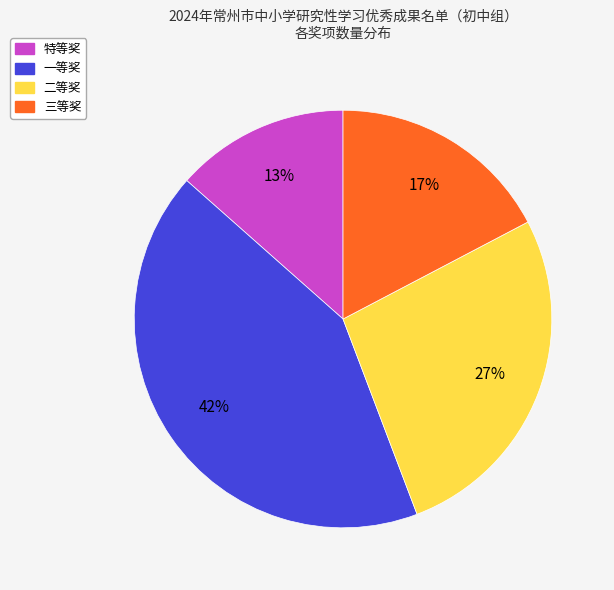

Combined, do 一等奖 and 特等奖 account for over 50%?

Yes